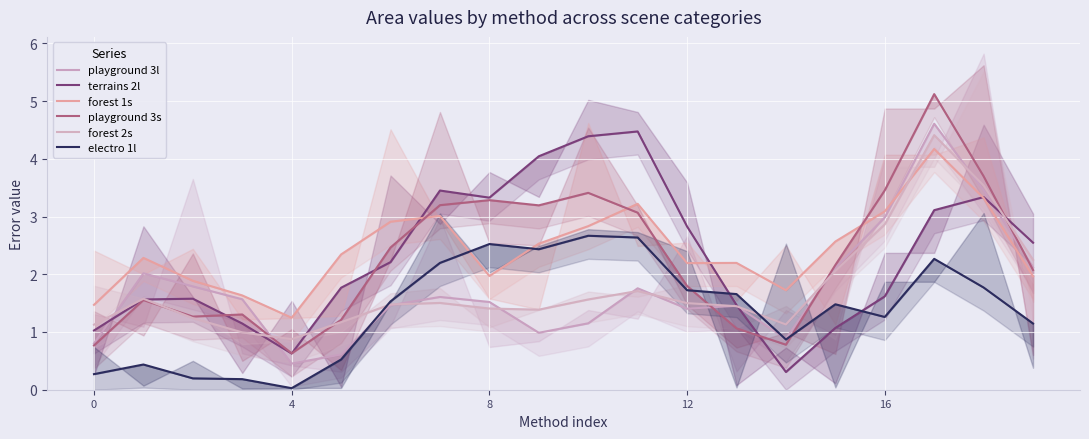

At 11, list the series in order from largest to smallest.

terrains 2l, forest 1s, playground 3s, electro 1l, playground 3l, forest 2s